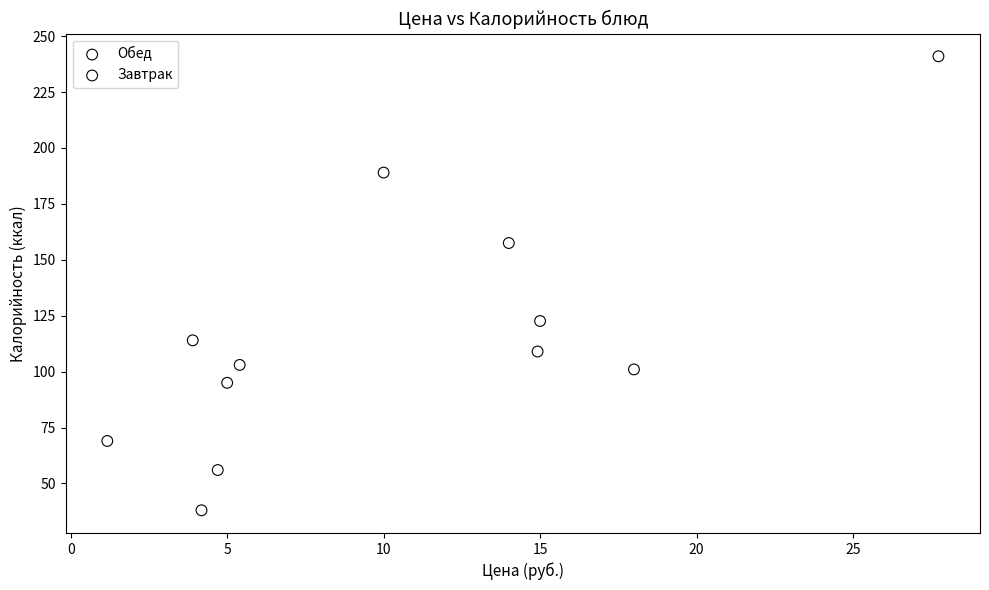

Which series has the widest spread of Y values?

Завтрак